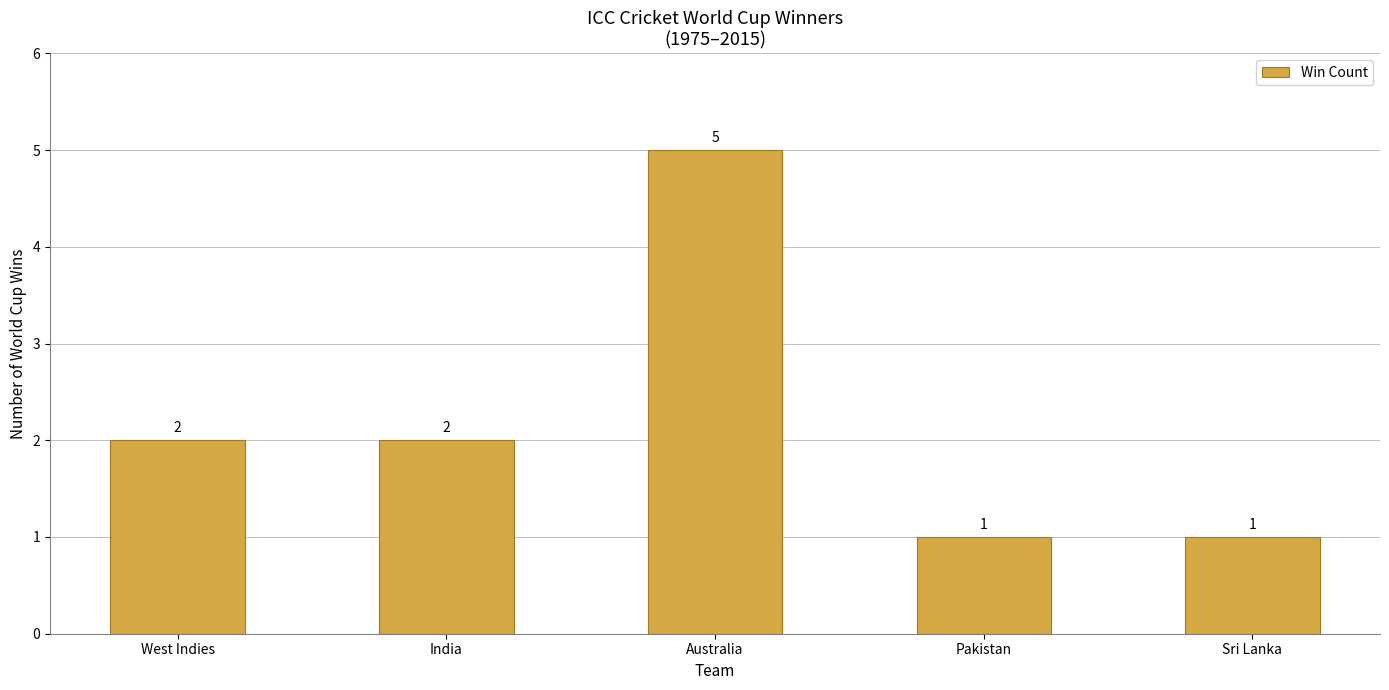

What is the label of the 1st bar from the left?

West Indies